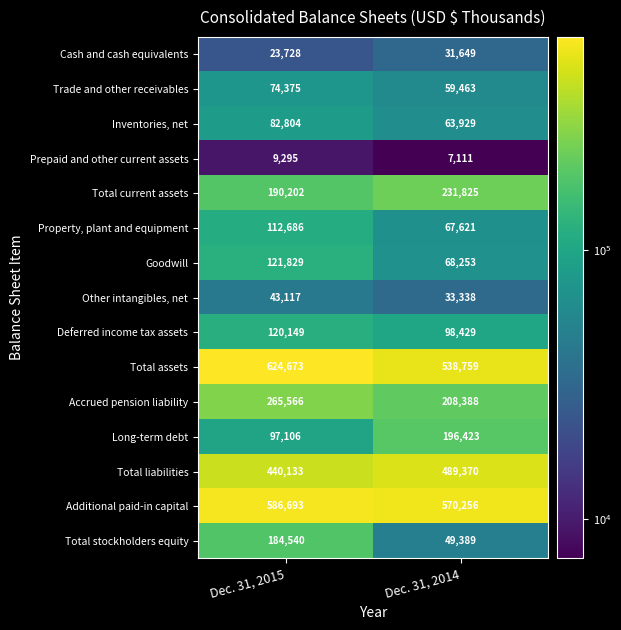

Reading left to right, list all the values displayed in this chart.

Cash and cash equivalents: Dec. 31, 2015=23728	Dec. 31, 2014=31649
Trade and other receivables: Dec. 31, 2015=74375	Dec. 31, 2014=59463
Inventories, net: Dec. 31, 2015=82804	Dec. 31, 2014=63929
Prepaid and other current assets: Dec. 31, 2015=9295	Dec. 31, 2014=7111
Total current assets: Dec. 31, 2015=190202	Dec. 31, 2014=231825
Property, plant and equipment: Dec. 31, 2015=112686	Dec. 31, 2014=67621
Goodwill: Dec. 31, 2015=121829	Dec. 31, 2014=68253
Other intangibles, net: Dec. 31, 2015=43117	Dec. 31, 2014=33338
Deferred income tax assets: Dec. 31, 2015=120149	Dec. 31, 2014=98429
Total assets: Dec. 31, 2015=624673	Dec. 31, 2014=538759
Accrued pension liability: Dec. 31, 2015=265566	Dec. 31, 2014=208388
Long-term debt: Dec. 31, 2015=97106	Dec. 31, 2014=196423
Total liabilities: Dec. 31, 2015=440133	Dec. 31, 2014=489370
Additional paid-in capital: Dec. 31, 2015=586693	Dec. 31, 2014=570256
Total stockholders equity: Dec. 31, 2015=184540	Dec. 31, 2014=49389